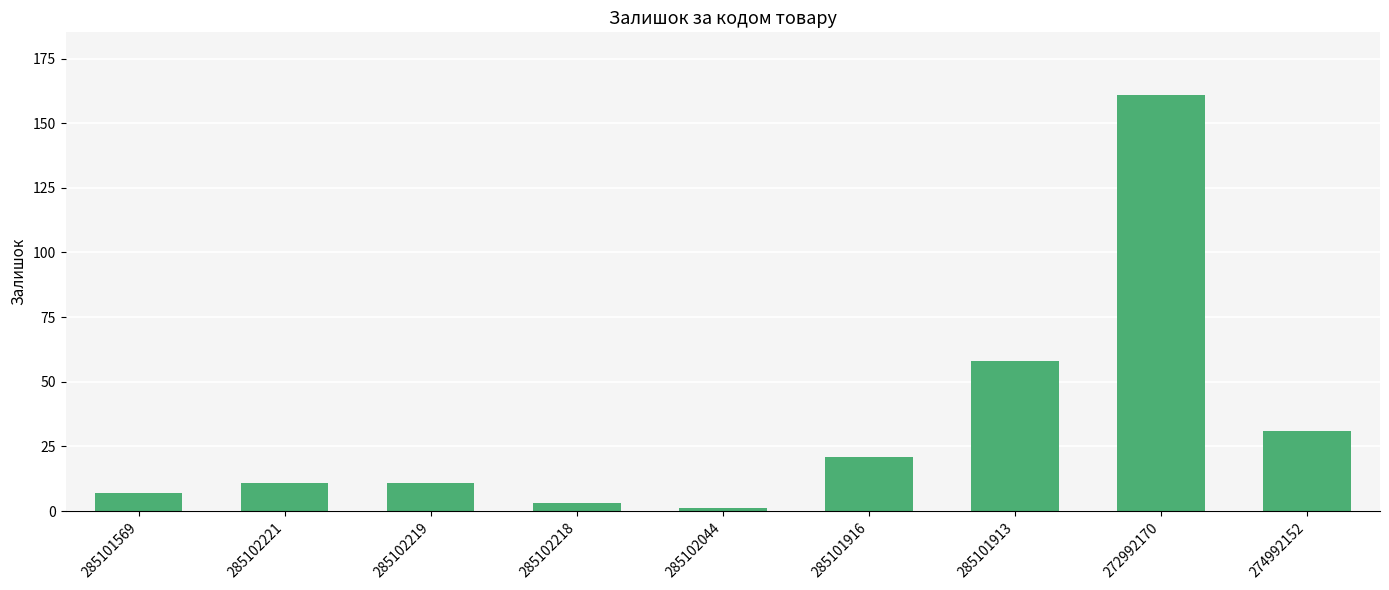

What is the maximum value shown in the chart?

161